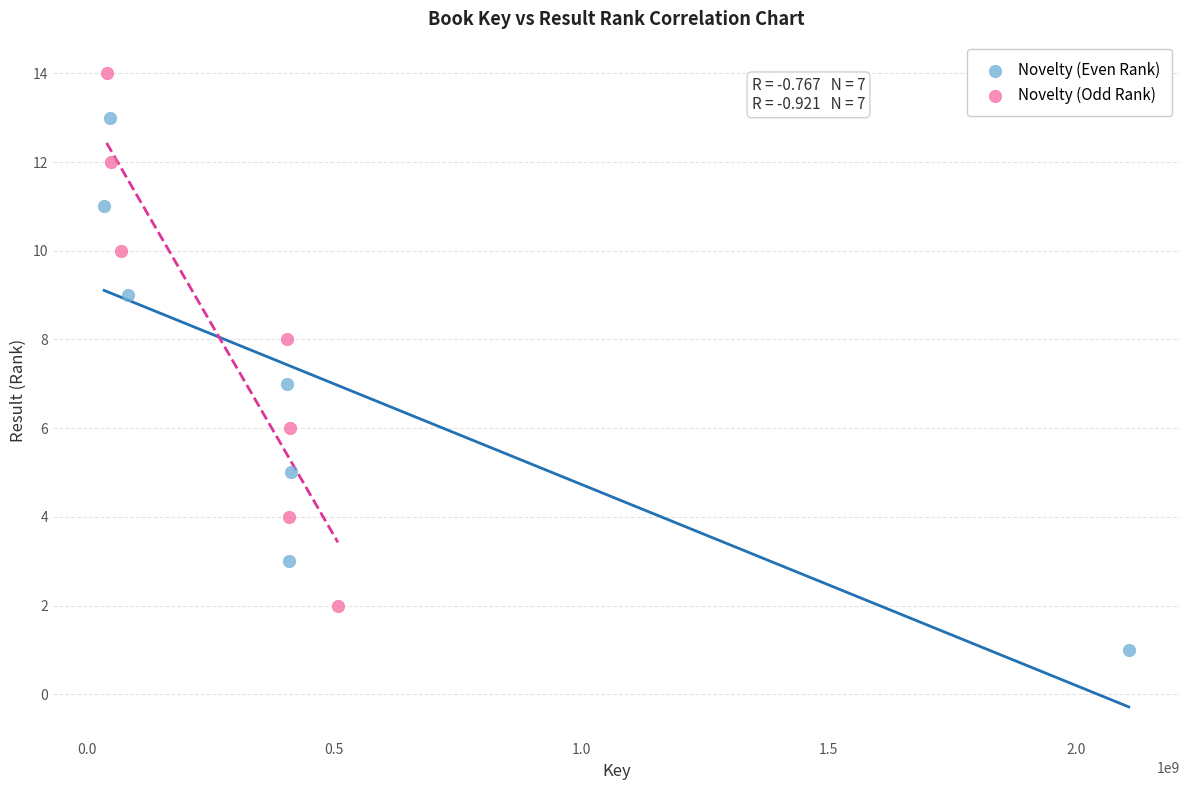

Which series reaches the maximum Y coordinate?

Novelty (Odd Rank)